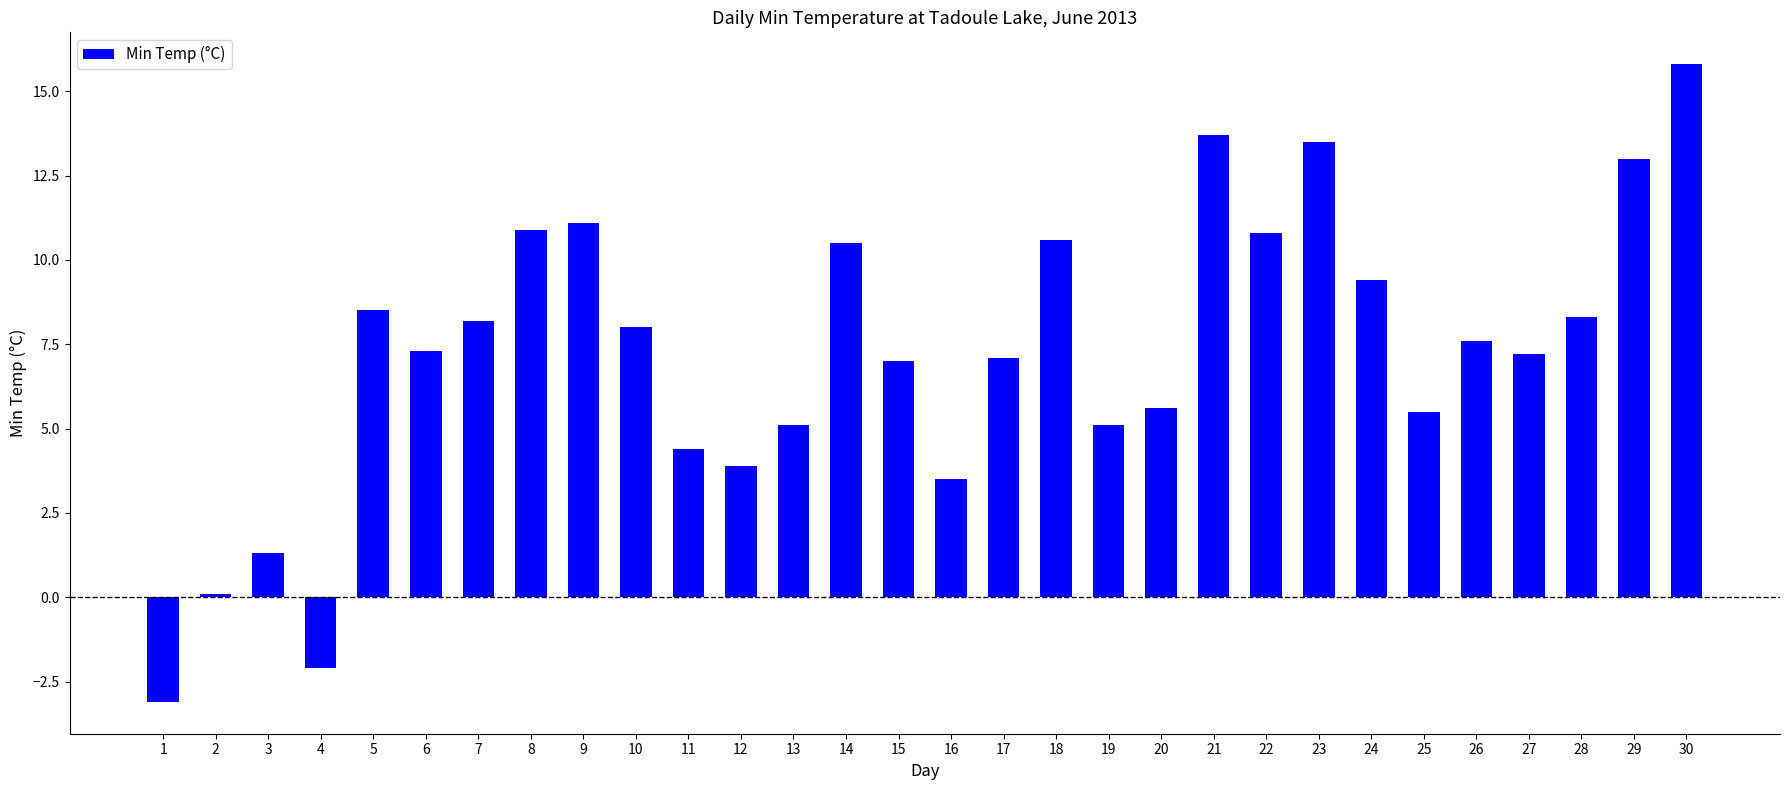

What value does the data have at 11?

4.4